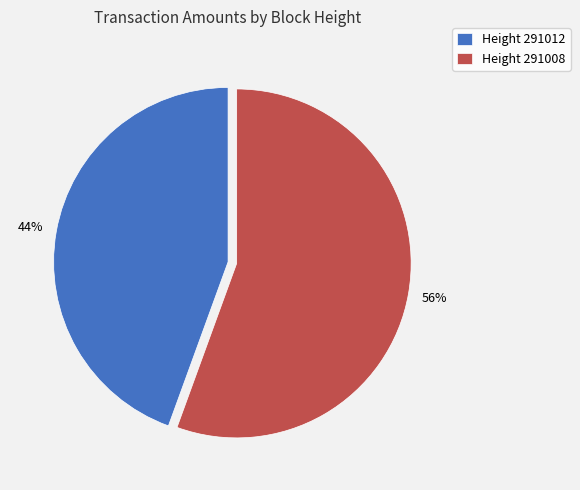

How many segments does this pie chart have?

2